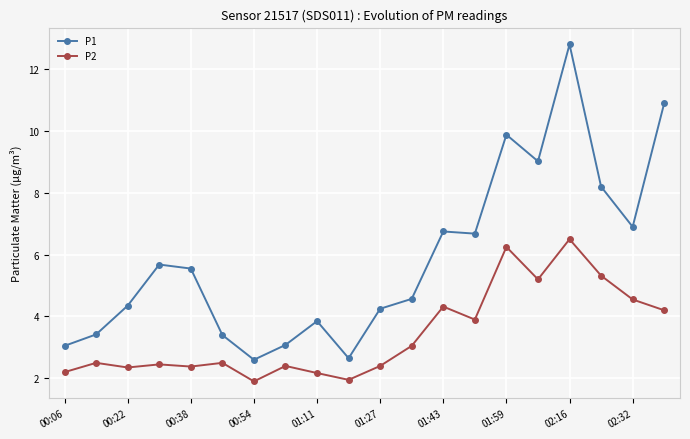

Does the chart have visible grid lines?

Yes